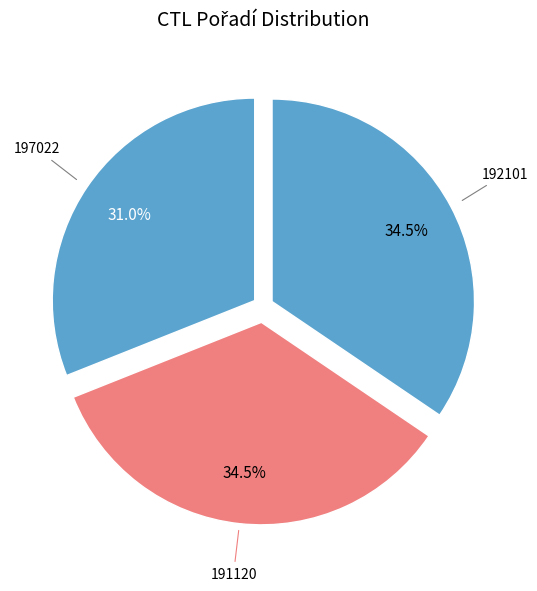

How many slices are in this pie chart?

3